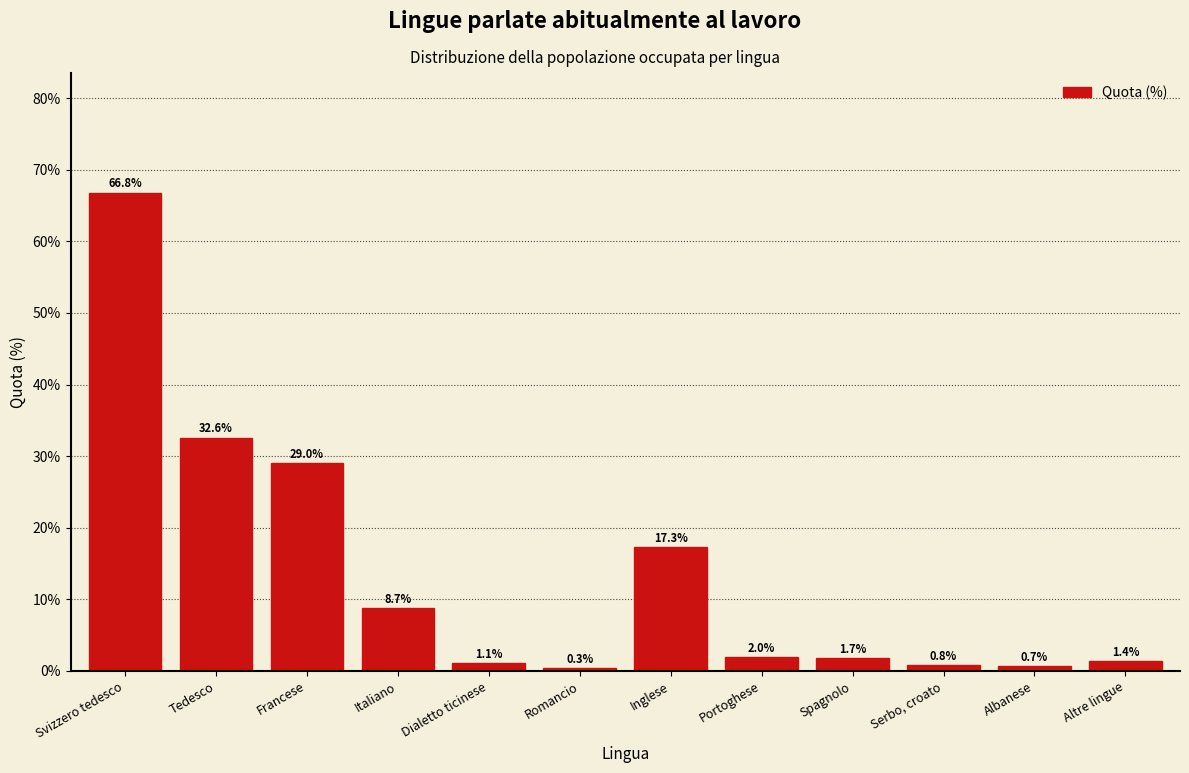

Reading right to left, list all the values displayed in this chart.

Altre lingue=1.4	Albanese=0.7	Serbo, croato=0.8	Spagnolo=1.7	Portoghese=2.0	Inglese=17.3	Romancio=0.3	Dialetto ticinese=1.1	Italiano=8.7	Francese=29.0	Tedesco=32.6	Svizzero tedesco=66.8